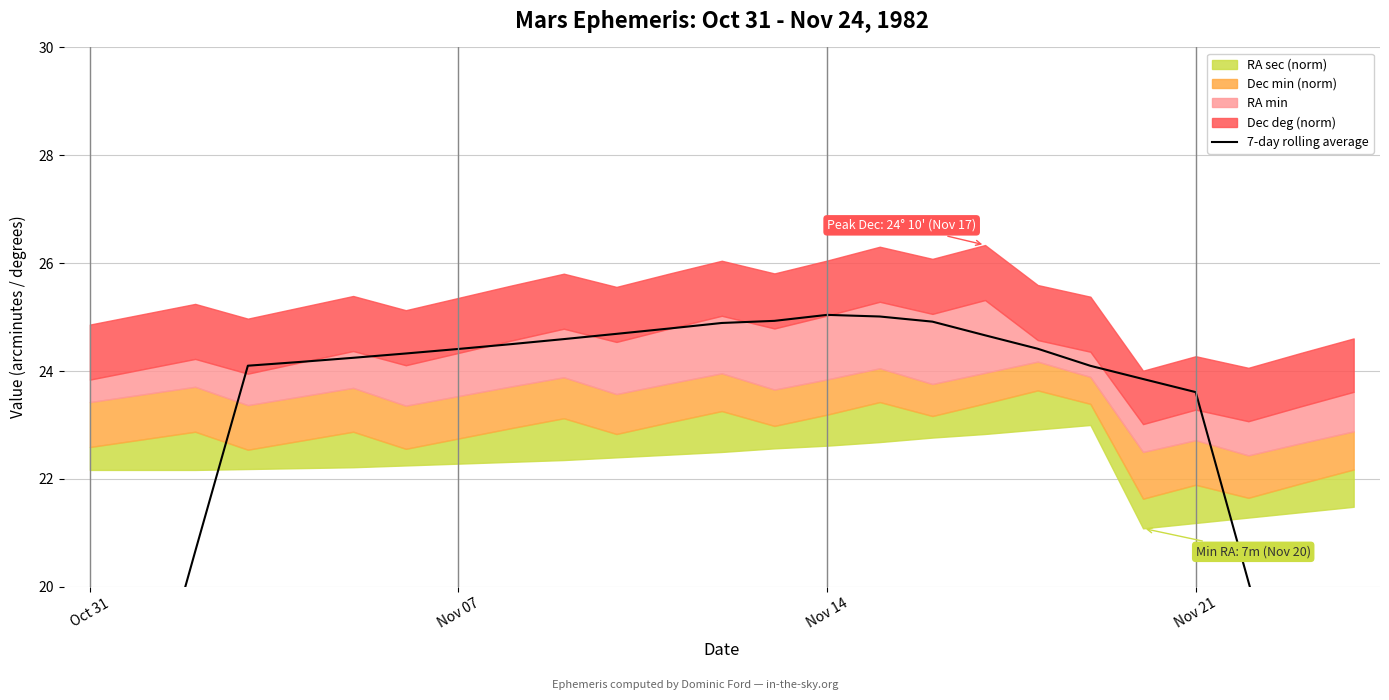

Which category has the lowest value across all series?

24